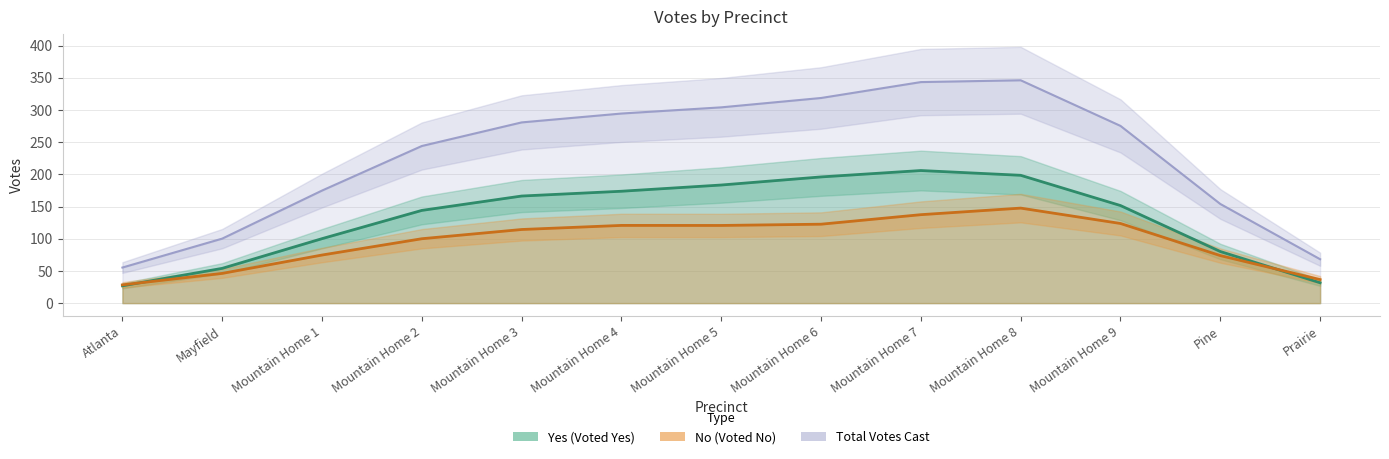

True or false: Total Votes Cast and Yes intersect in this chart.

False